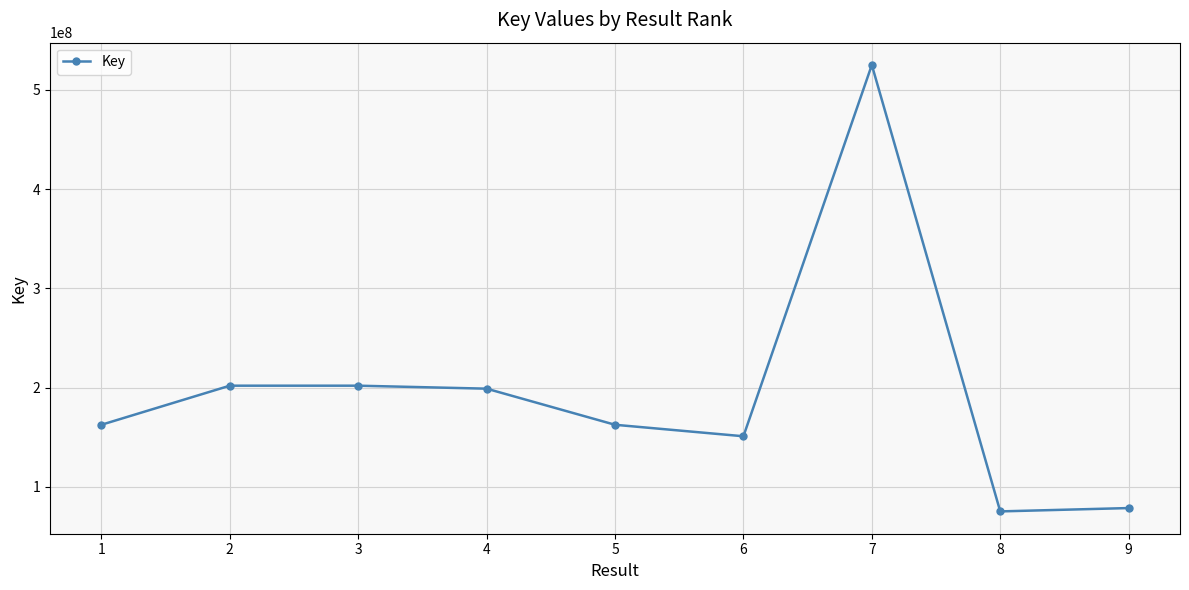

What is the value of the 2nd point from the left?

201964555